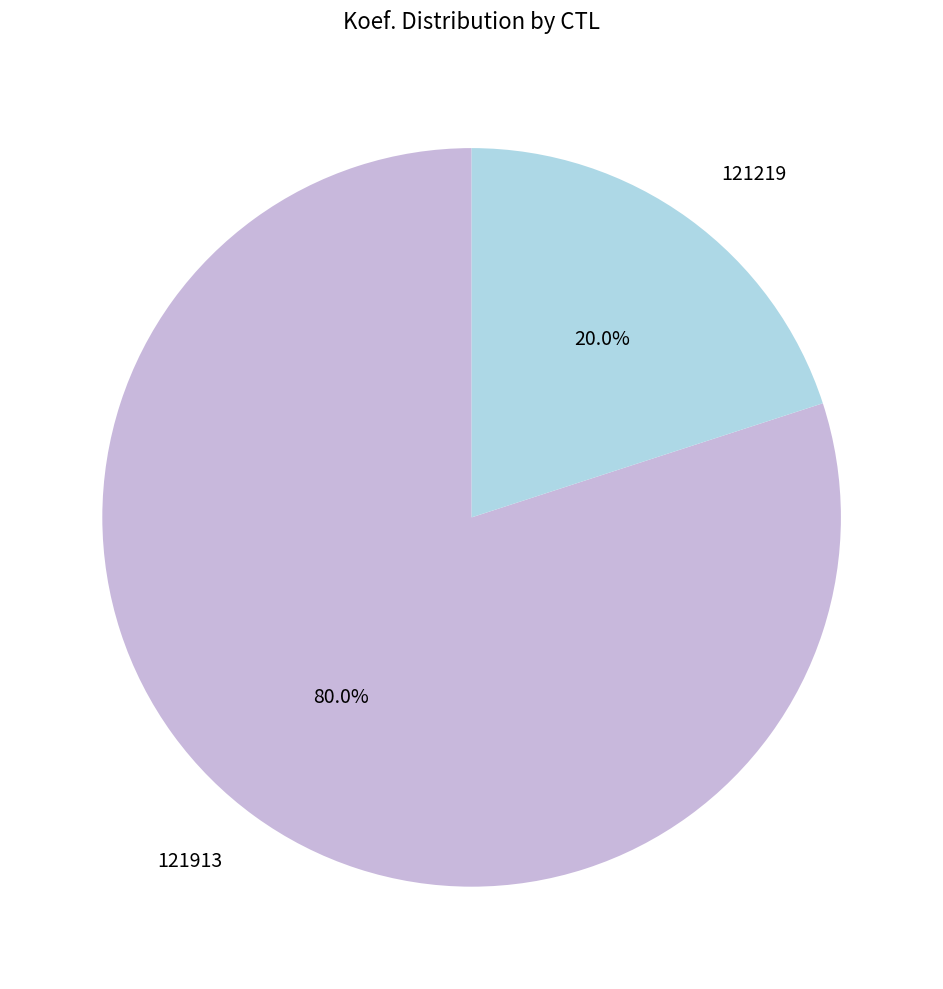

Which slice is the smallest?

121219